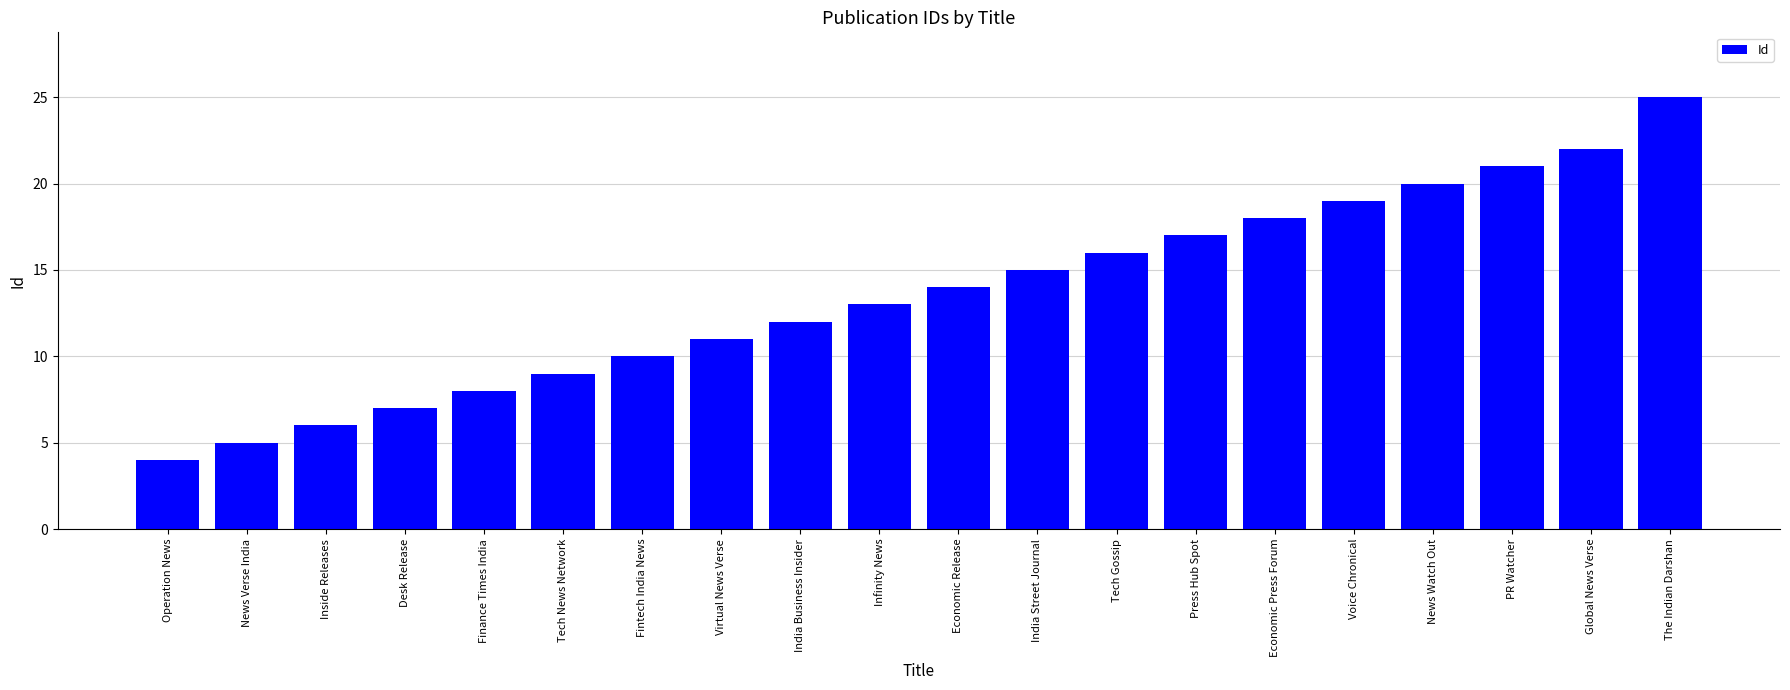

What is the value of the 9th bar from the left?

12